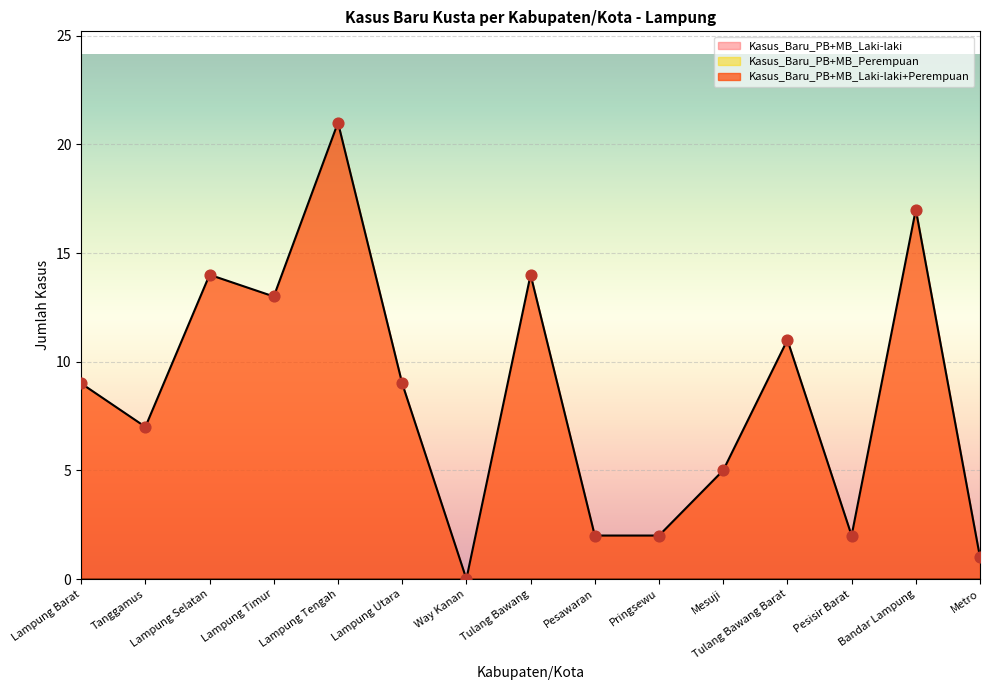

At which category is the sum across all series the highest?

Lampung Tengah